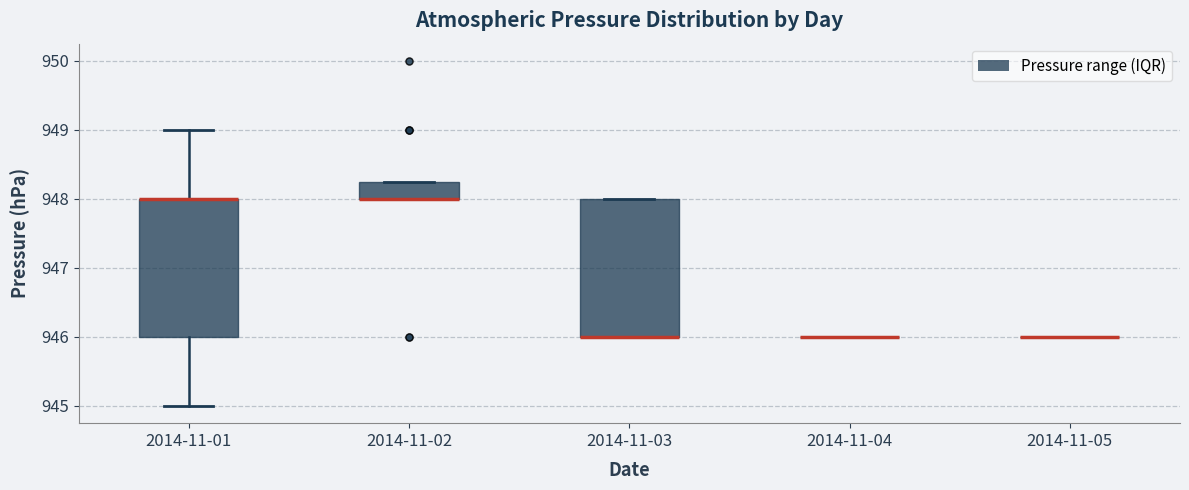

Reading left to right, transcribe this box plot: for each box, give where its median line is, the range the box spans, and where its two whiskers end, as read against the y-axis. The values are not printed on the chart, so give them approximately, as read against the axis.

2014-11-01: median 948.0 (drawn on the box's upper edge), box 946.0 to 948.0, whiskers 945.0 to 949.0
2014-11-02: median 948.0 (drawn on the box's lower edge), box 948.0 to 948.3, whiskers 948.0 to 948.3
2014-11-03: median 946.0 (drawn on the box's lower edge), box 946.0 to 948.0, whiskers 946.0 to 948.0
2014-11-04: box collapsed to a line at 946.0, whiskers 946.0 to 946.0
2014-11-05: box collapsed to a line at 946.0, whiskers 946.0 to 946.0